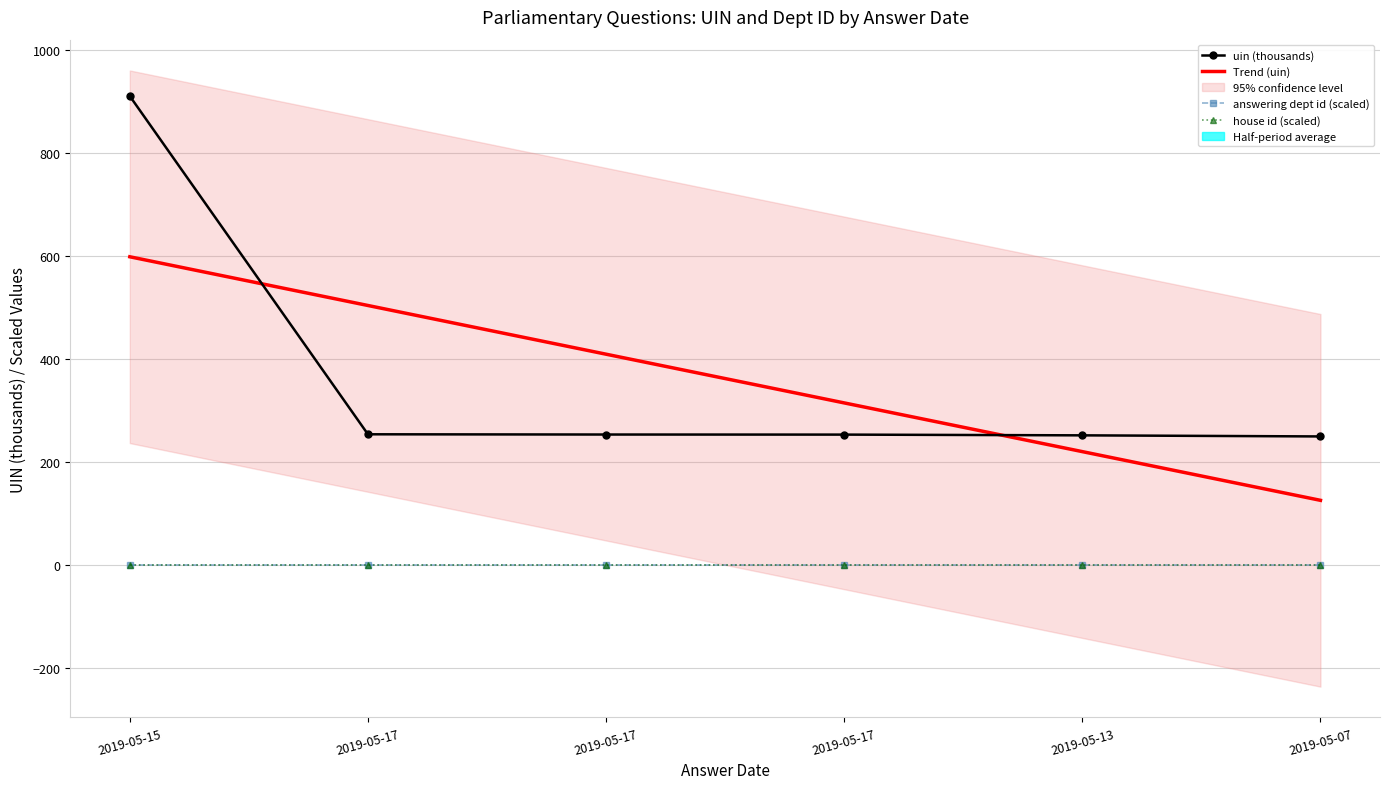

List the labels in order of house id (scaled) value, smallest first.

2019-05-15, 2019-05-17, 2019-05-17, 2019-05-17, 2019-05-13, 2019-05-07